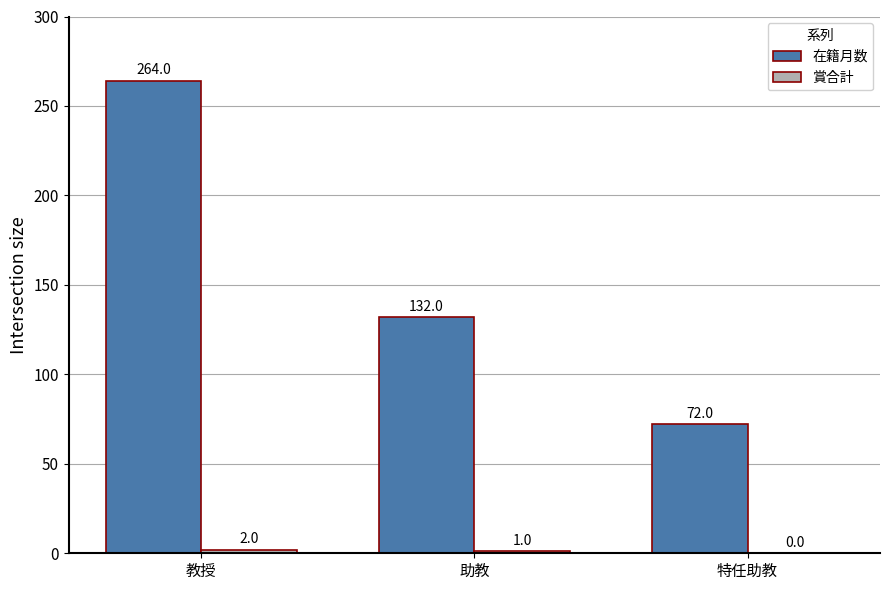

Which series has the largest total across all categories?

在籍月数